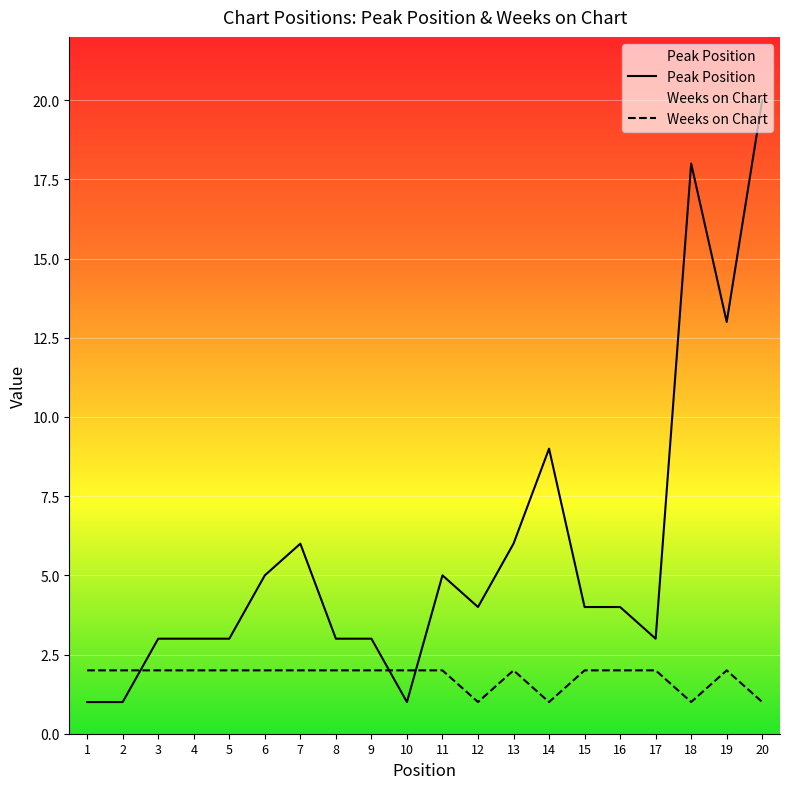

What is the smallest value displayed?

1